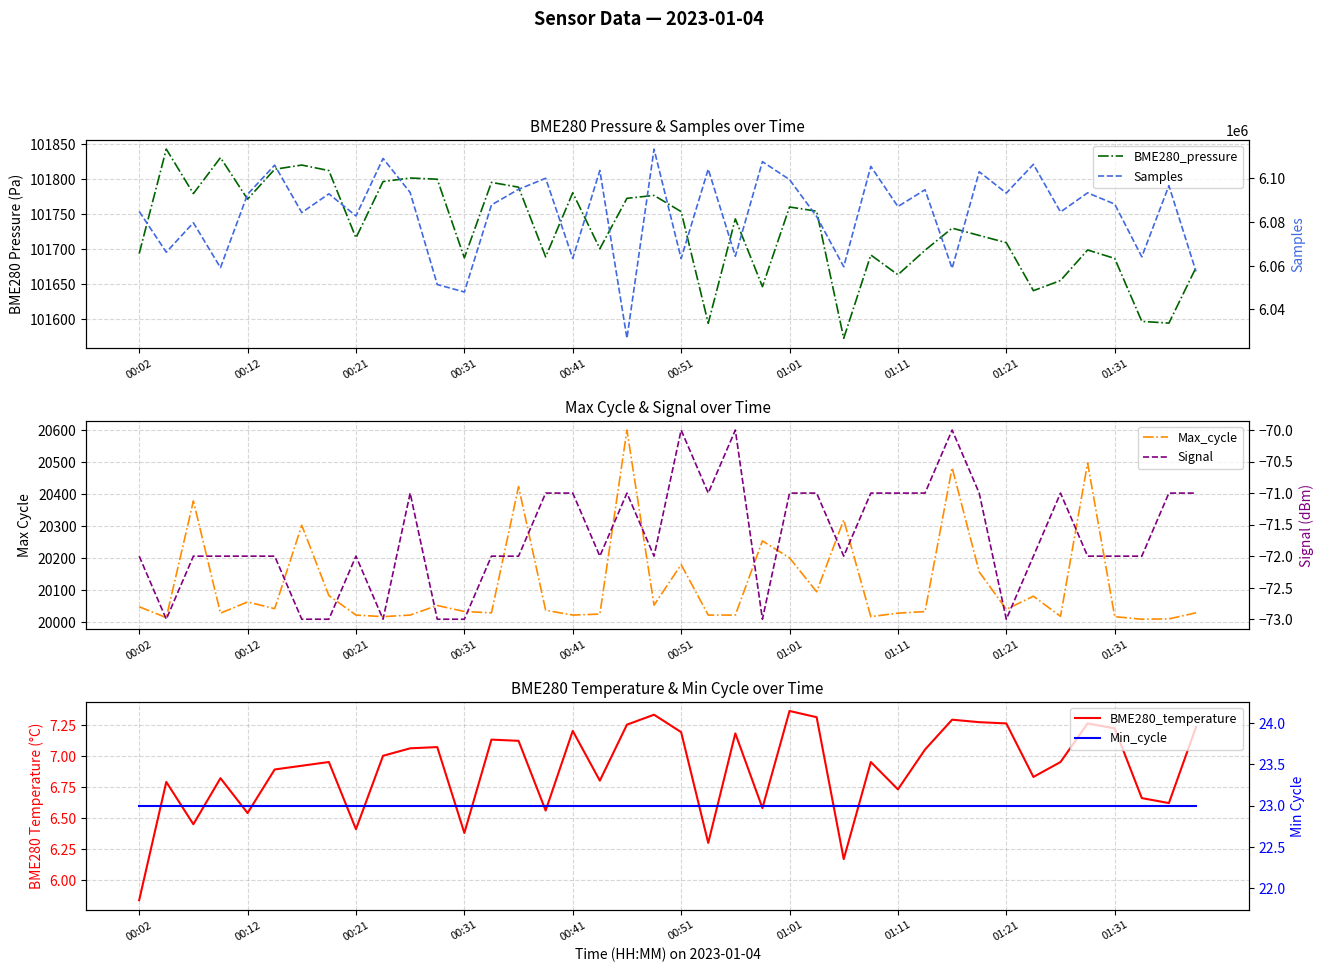

The Signal series shows -127.4 at 01:11. True or false?

False